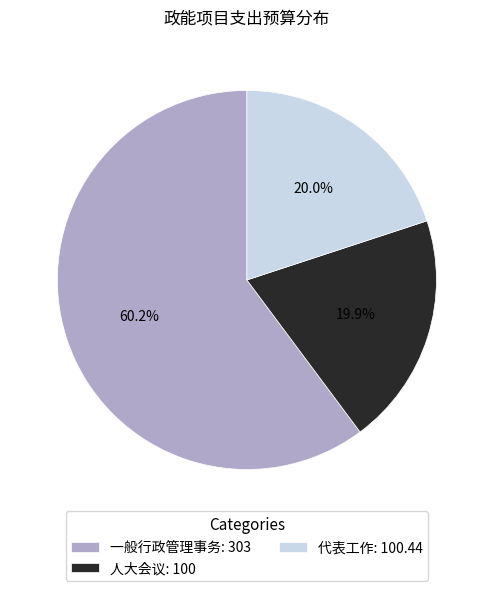

The 代表工作 slice represents 27% of the pie. True or false?

False